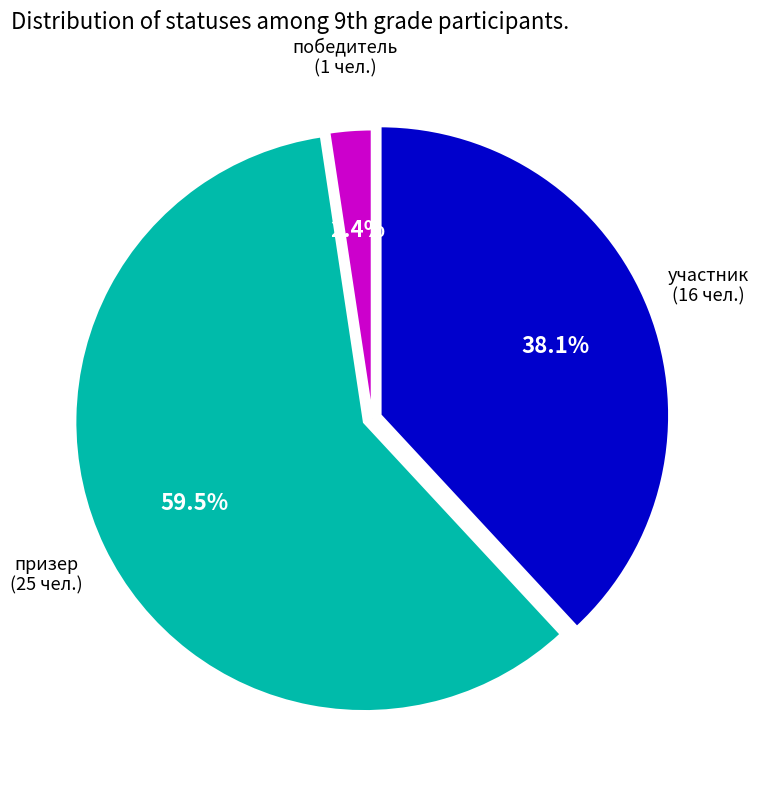

What is the smallest slice in the pie chart?

победитель